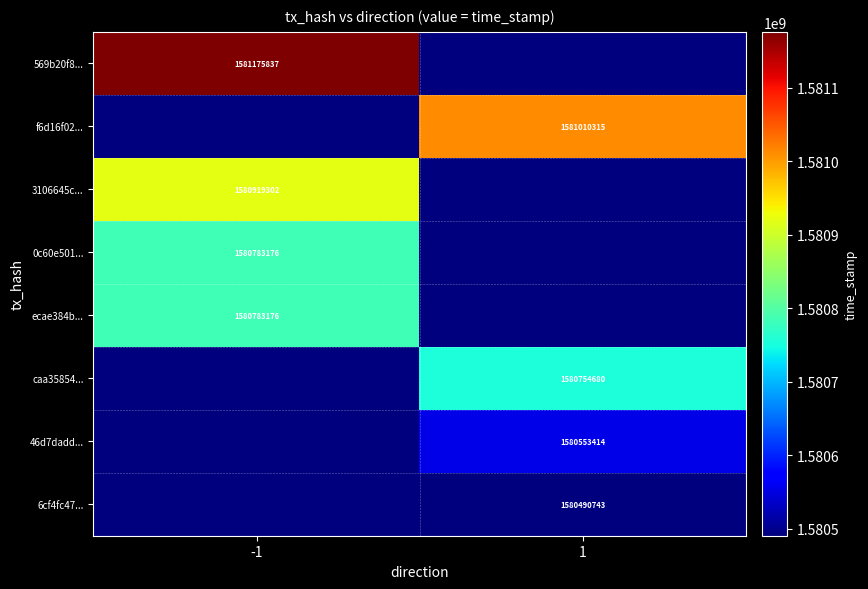

The 0c60e501... series shows 2217542765 at -1. True or false?

False